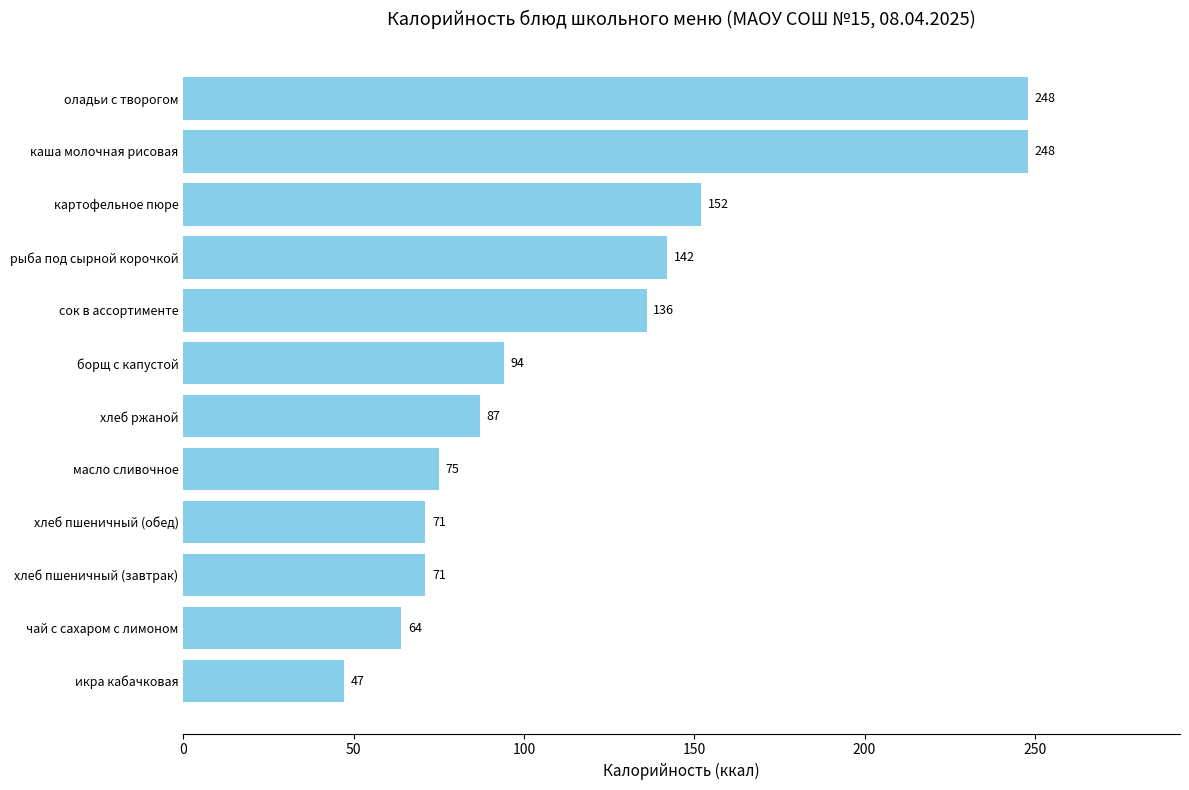

What is the difference between the second highest and minimum values?

201